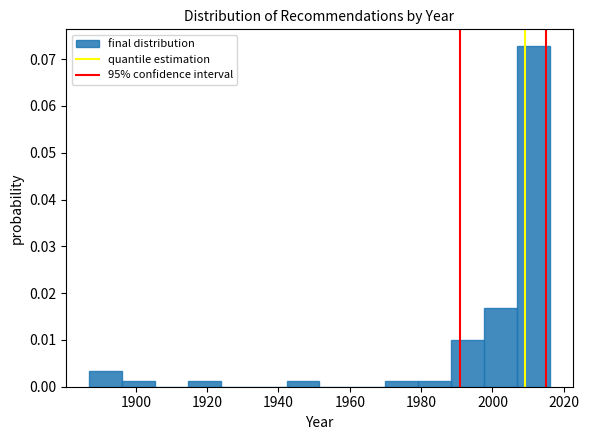

Reading left to right, transcribe this chart: for each bar, give the range it covers on the x-axis and its height. Neither the bar edges nor the heights are printed on the chart, so give them approximately, as read against the axes.

1888 to 1896: 0.003
1896 to 1906: 0.001
1906 to 1914: 0
1914 to 1924: 0.001
1924 to 1934: 0
1934 to 1942: 0
1942 to 1952: 0.001
1952 to 1960: 0
1960 to 1970: 0
1970 to 1980: 0.001
1980 to 1988: 0.001
1988 to 1998: 0.010
1998 to 2006: 0.017
2006 to 2016: 0.073